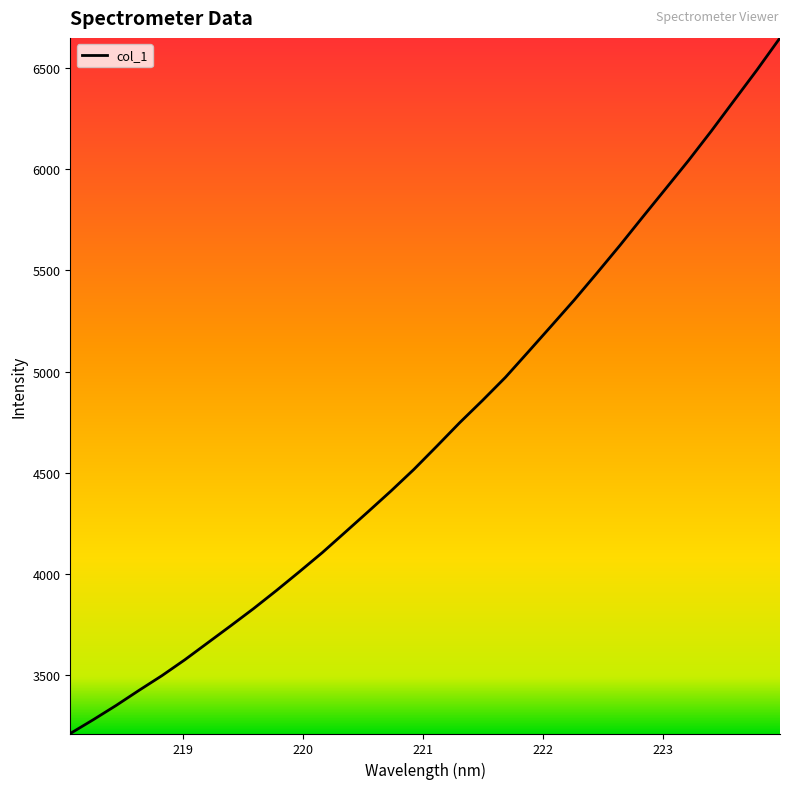

What is the maximum value shown in the chart?

6648.2